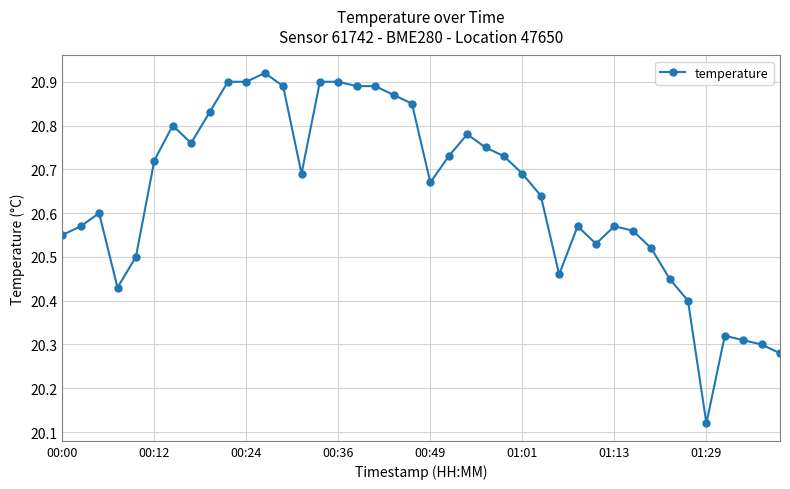

True or false: there are more than 0 points higher than both neighbors.

True